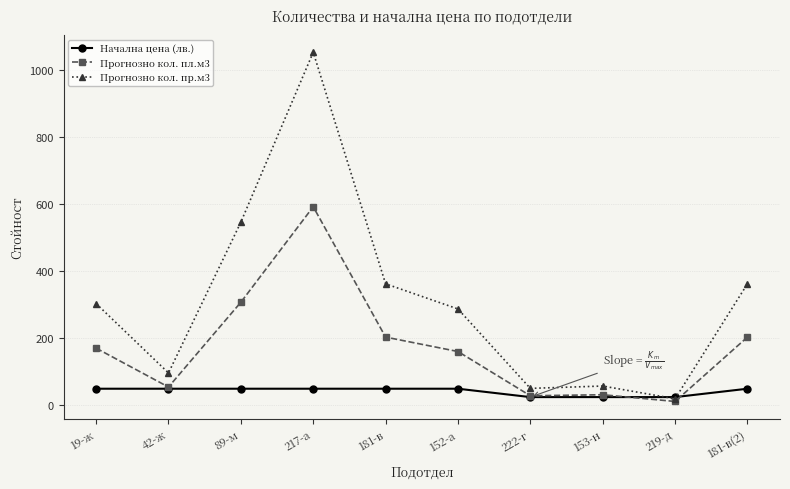

Is it true that Прогнозно кол. пл.м3 equals 308 at 89-м?

True